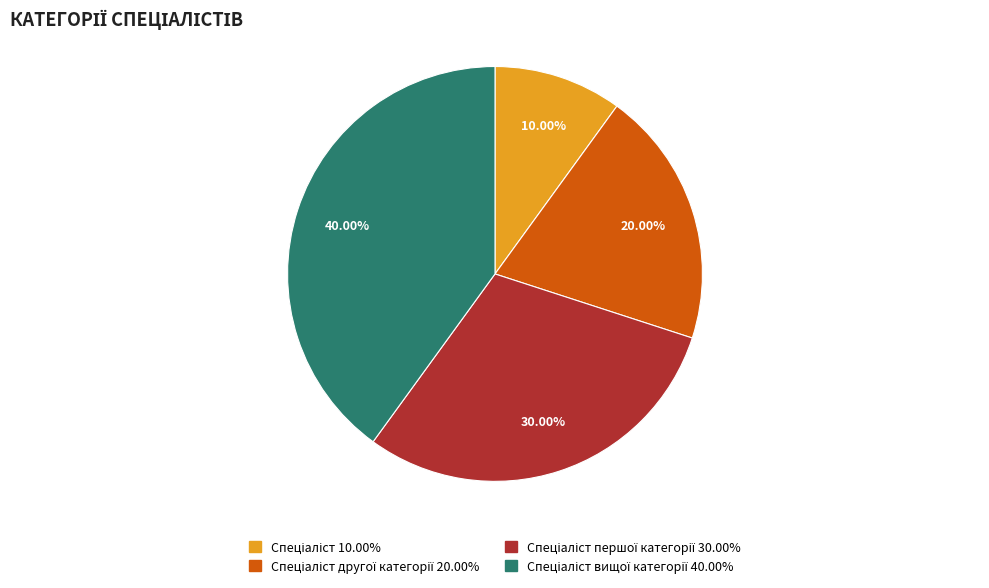

Is there a majority slice in this chart?

No